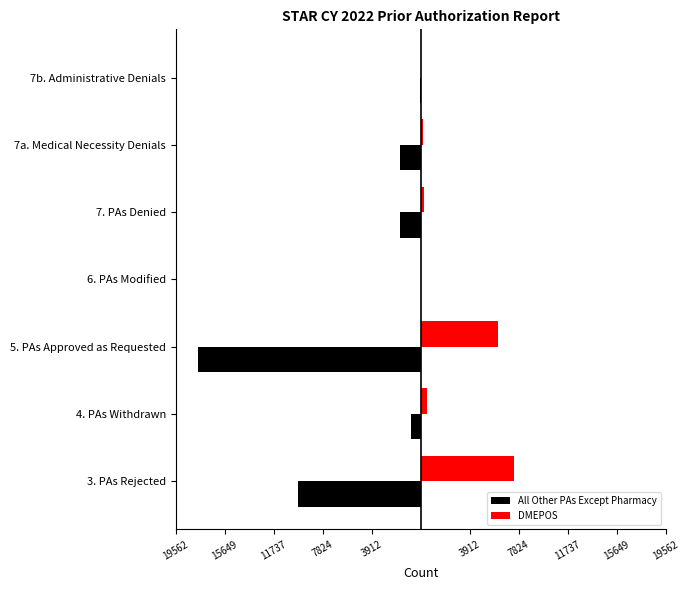

What are all the series names shown in the legend?

All Other PAs Except Pharmacy, DMEPOS